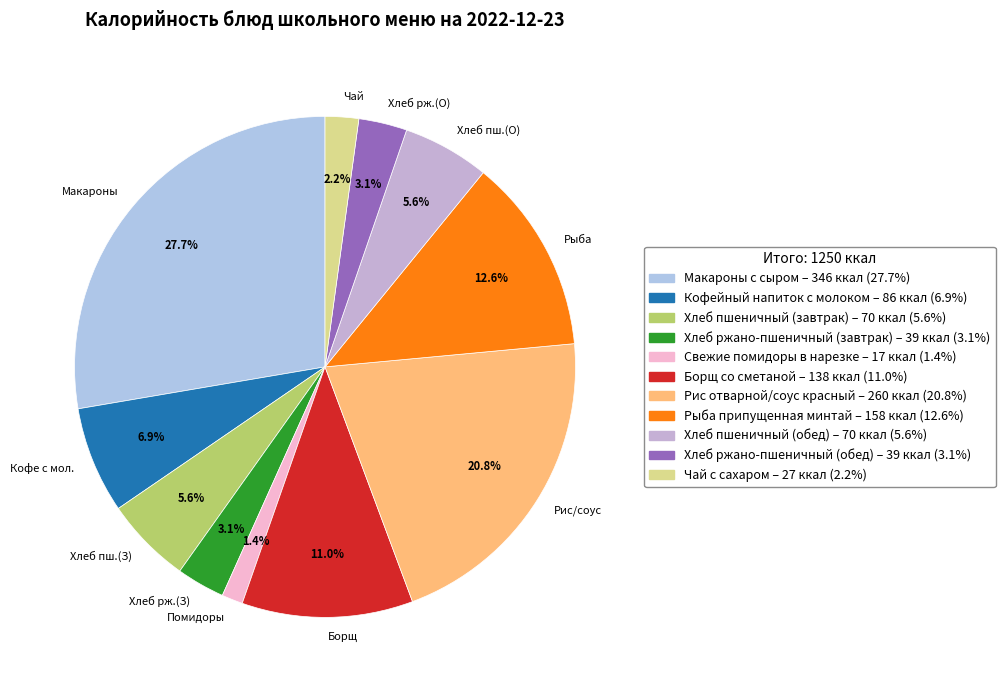

The Борщ со сметаной slice represents 24% of the pie. True or false?

False